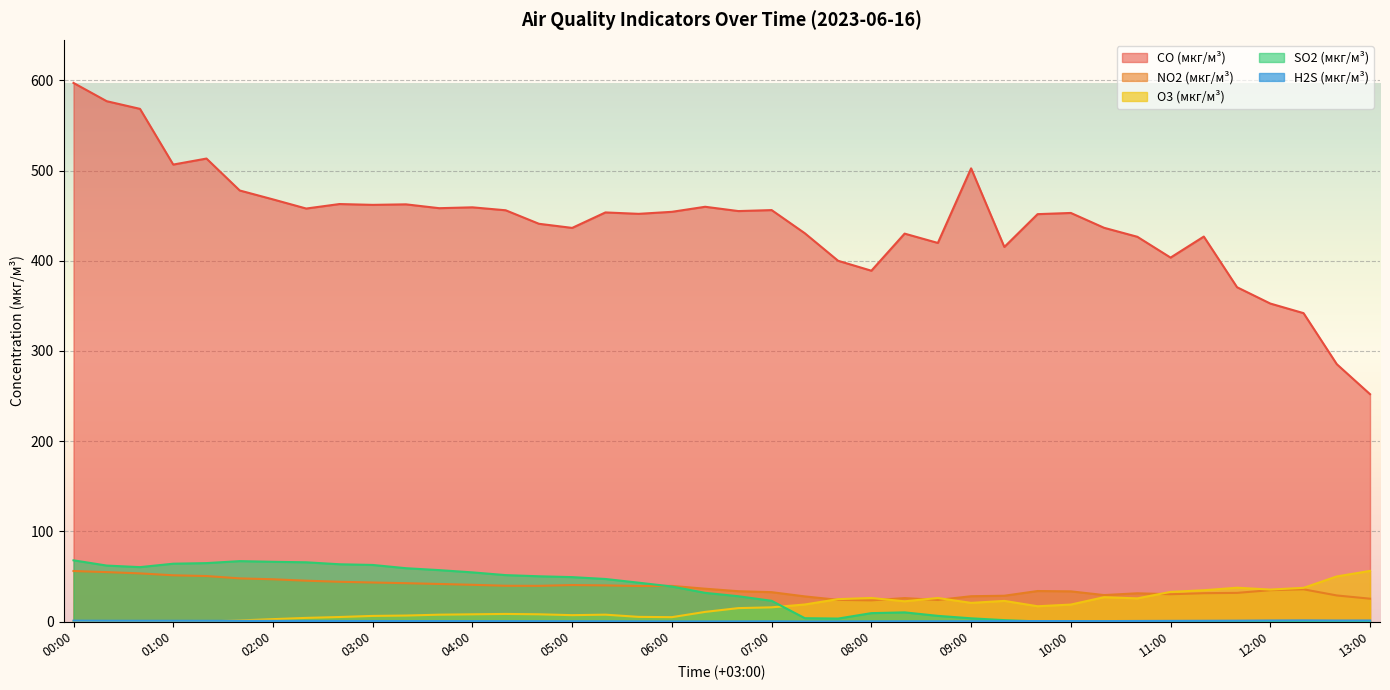

Count the number of data series in this chart.

5